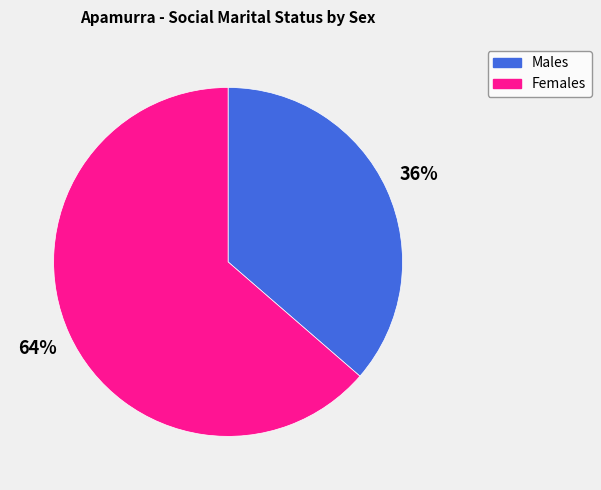

Which category accounts for the majority?

Females